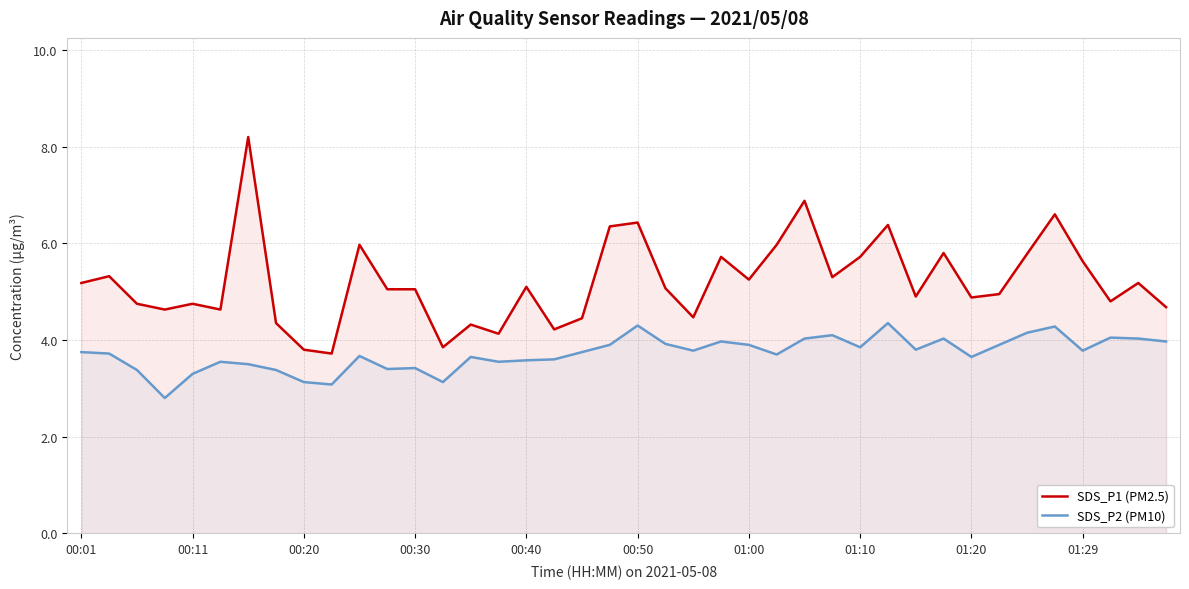

How many lines are shown in the chart?

2